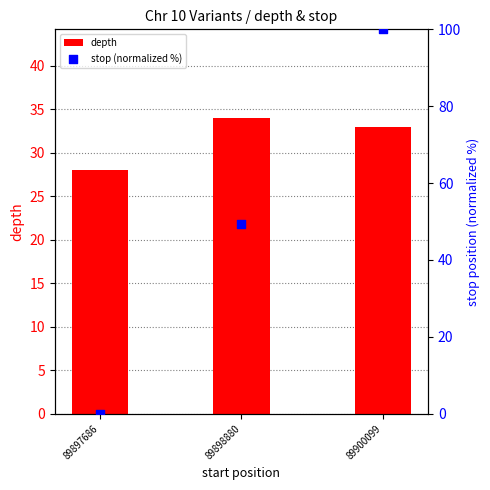

At which category is the sum across all series the highest?

89900099